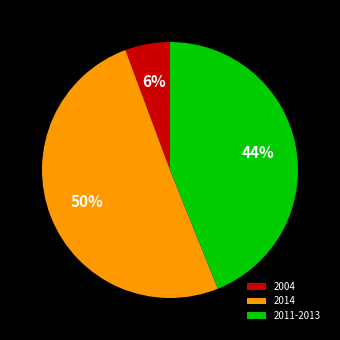

True or false: 2004 accounts for 35% of the total.

False